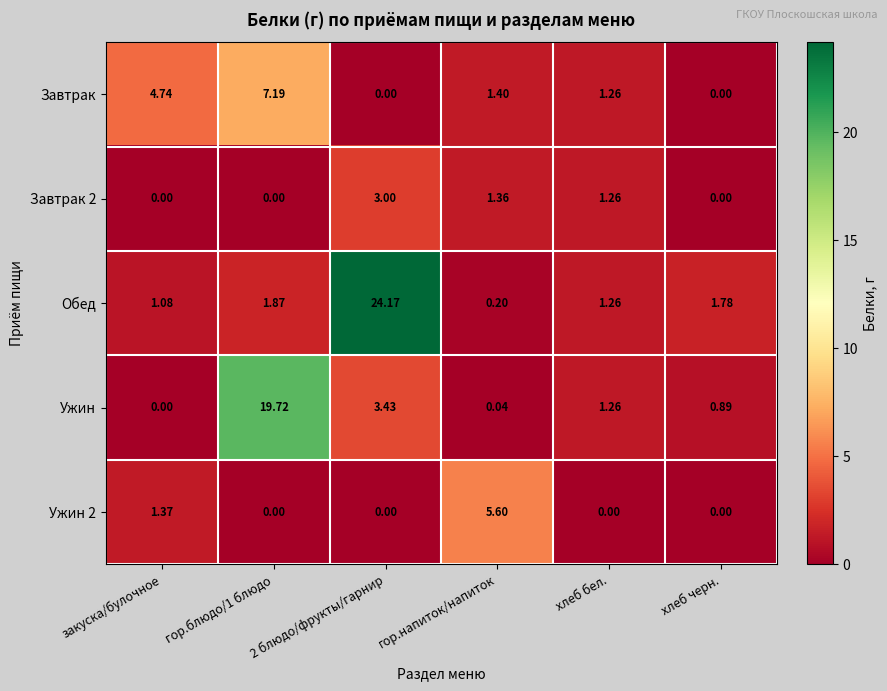

What is the total value across all series at закуска/булочное?

7.2